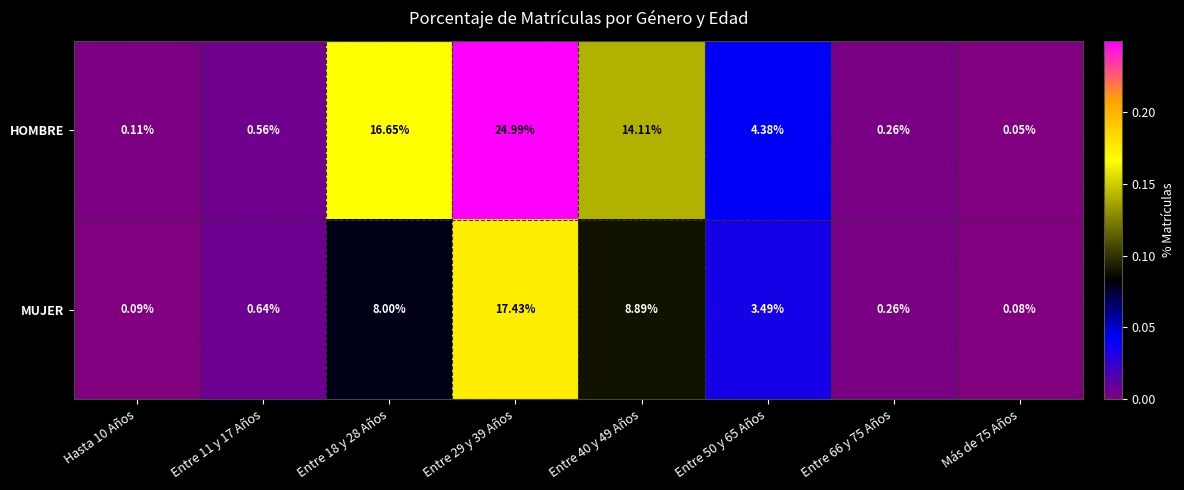

Is the value of MUJER at Hasta 10 Años greater than the value of HOMBRE at Entre 66 y 75 Años?

No